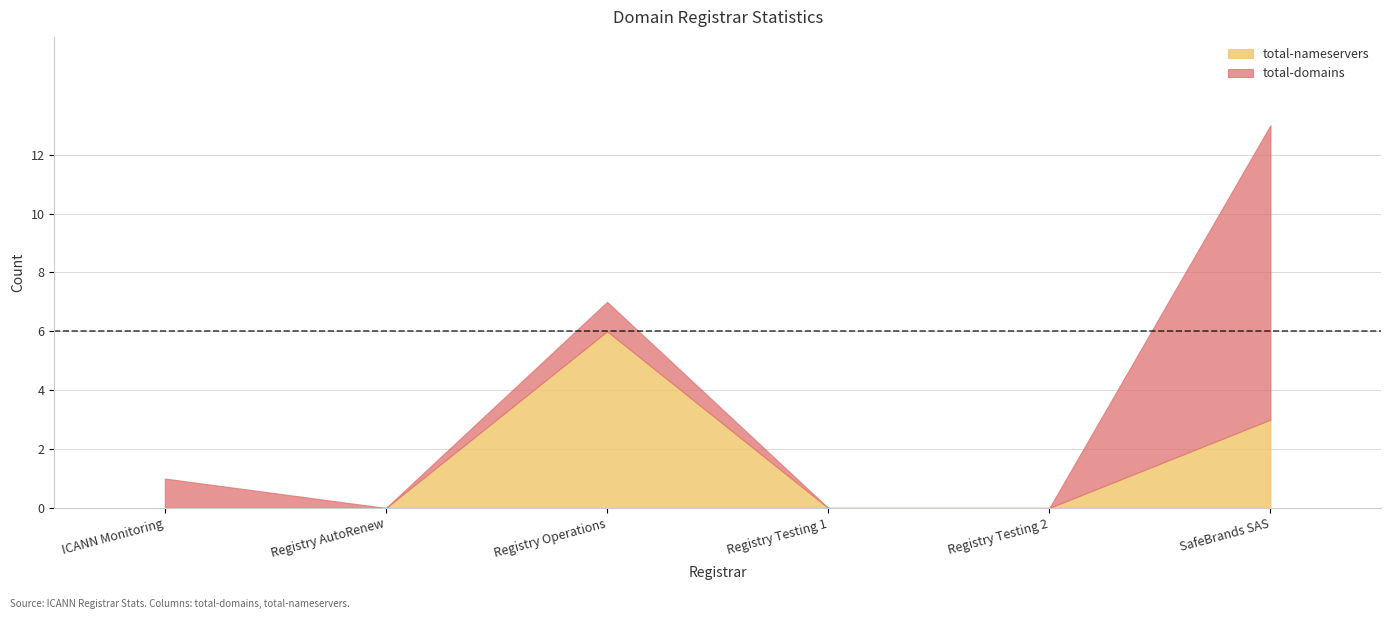

How many data points in total-nameservers are above 0?

2